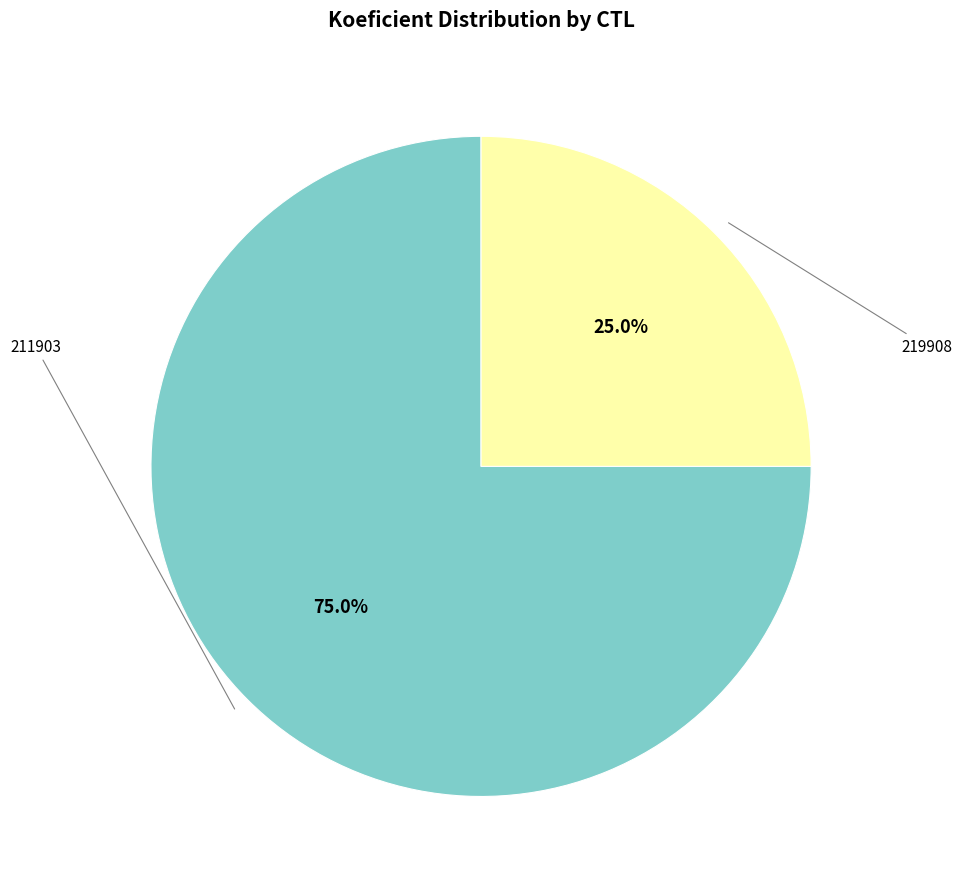

Does any single category account for the majority?

Yes